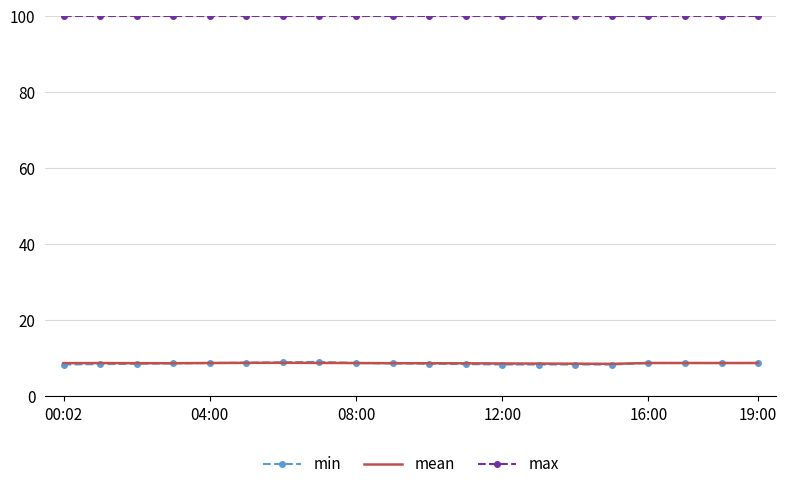

Which series has the largest total across all categories?

max